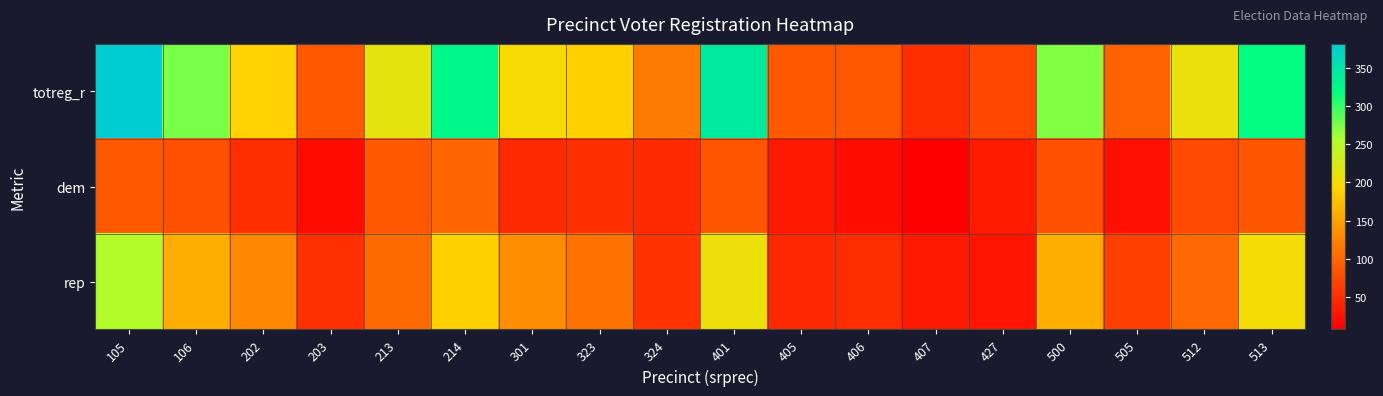

What is the smallest value displayed?

8